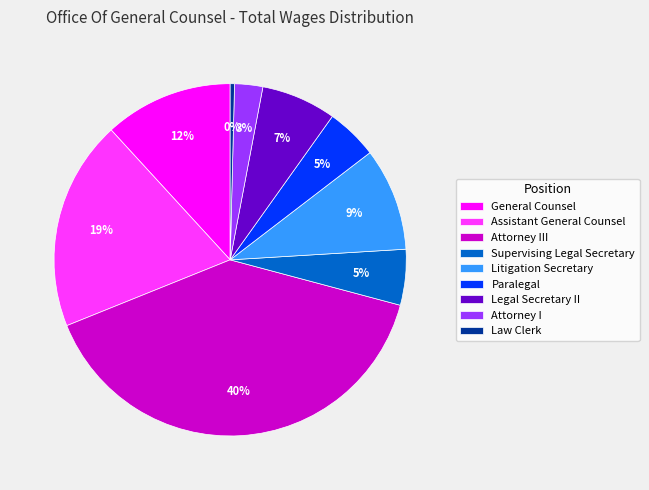

Is there any slice that represents more than half of the pie?

No